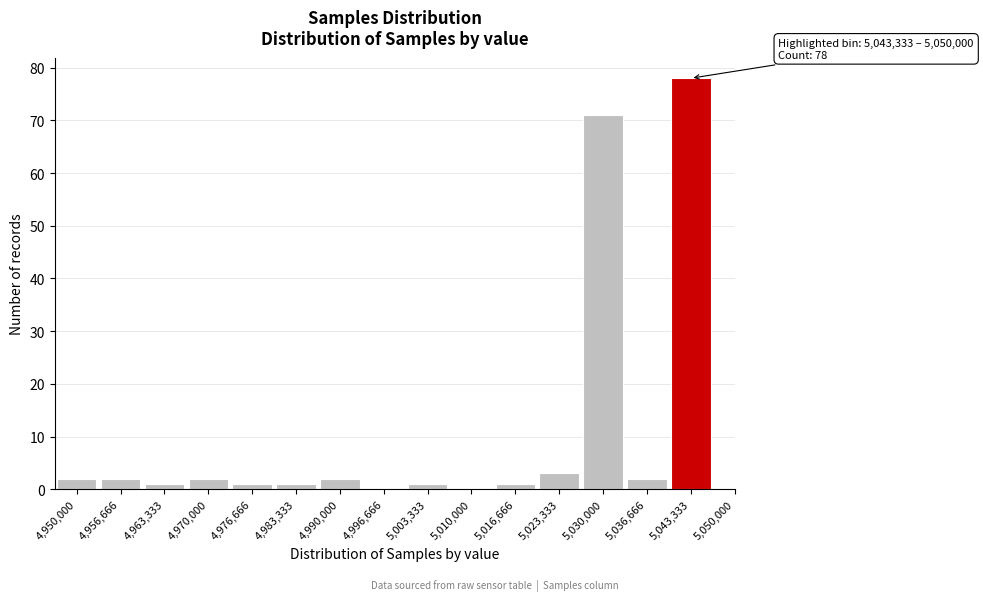

Reading left to right, what are all the values shown in this chart?

4,950,000=2	4,956,666=2	4,963,333=1	4,970,000=2	4,976,666=1	4,983,333=1	4,990,000=2	4,996,666=0	5,003,333=1	5,010,000=0	5,016,666=1	5,023,333=3	5,030,000=71	5,036,666=2	5,043,333=78